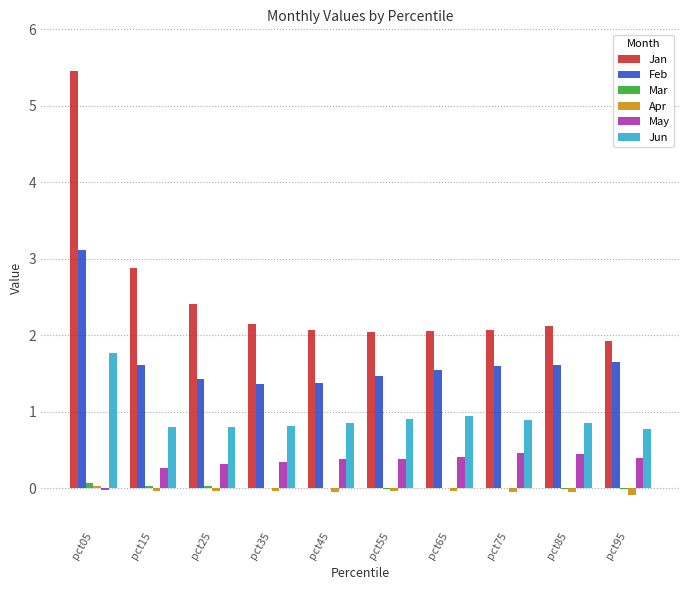

Count the number of data series in this chart.

6